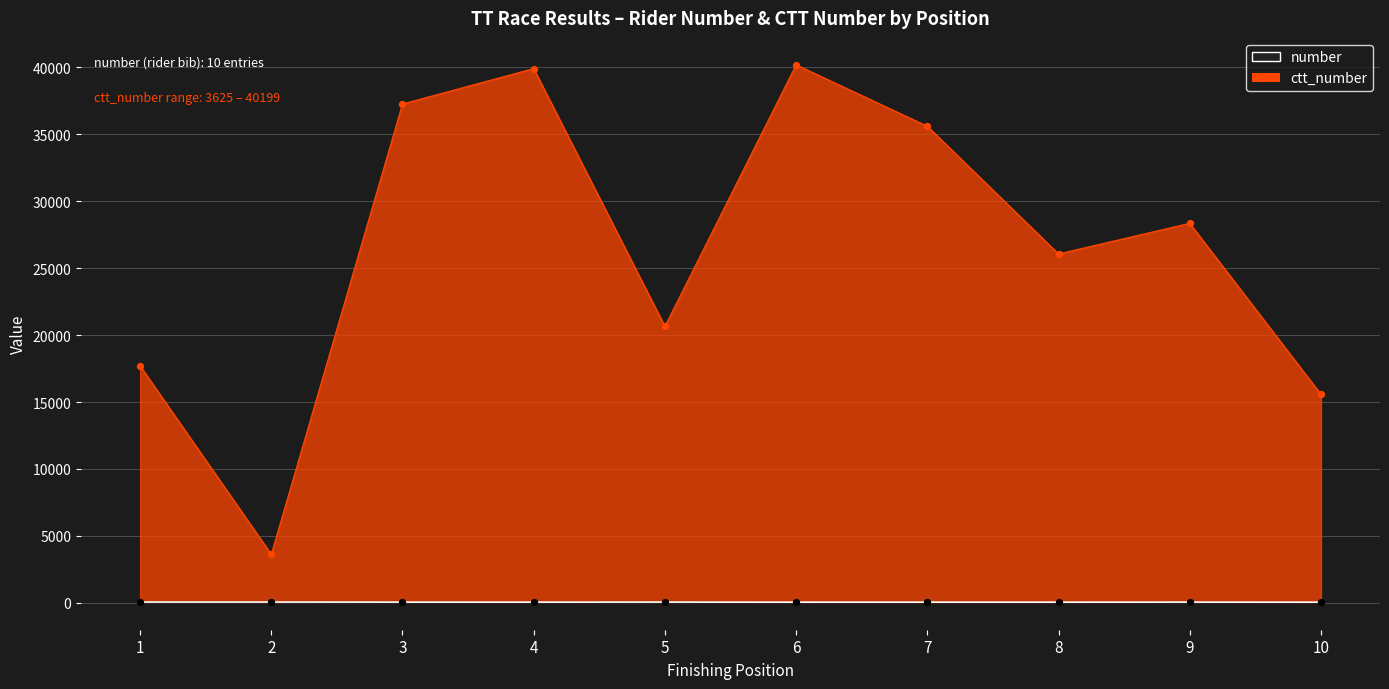

Which series reaches the minimum Y coordinate?

number